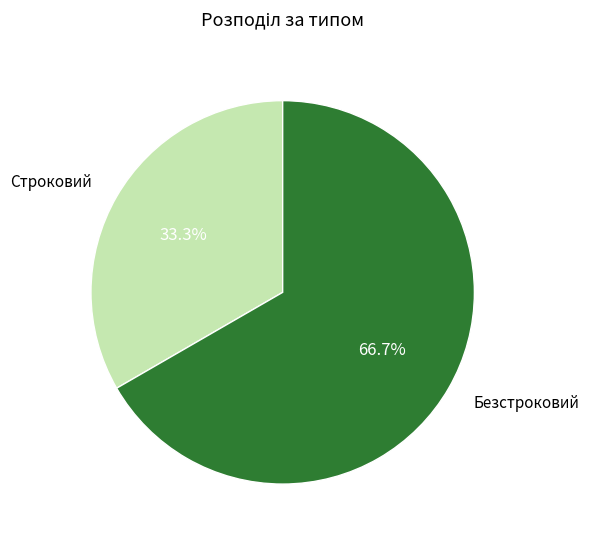

To the nearest percent, what is the average slice percentage?

50%